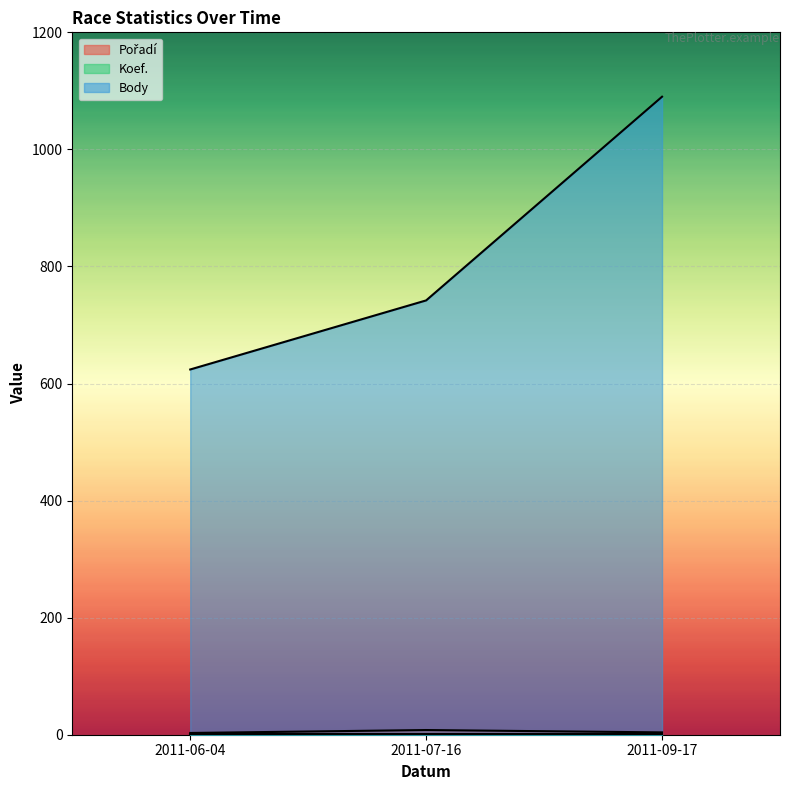

How many Pořadí values are between 3 and 8?

3